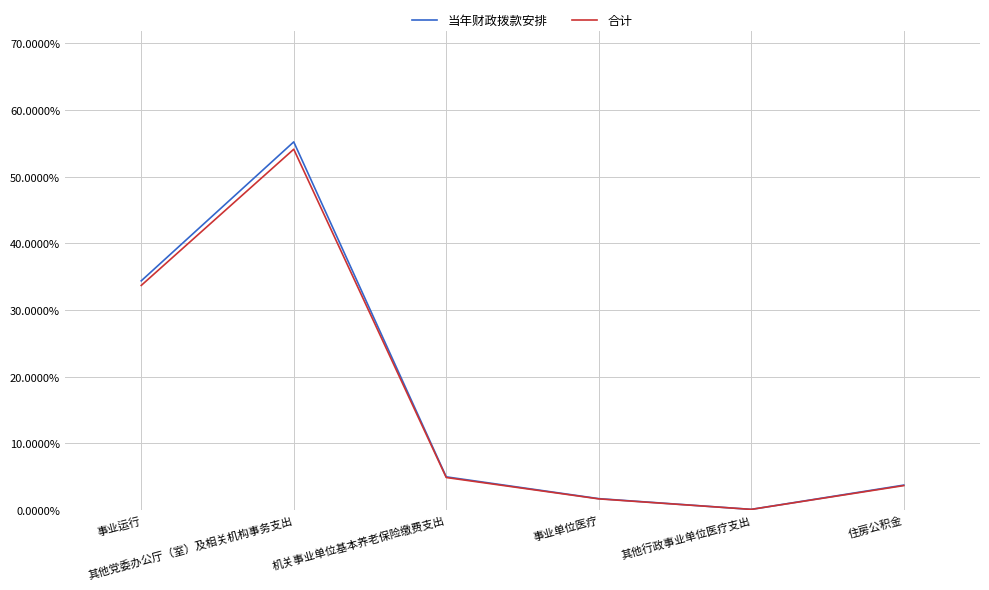

Where is the first local maximum for 当年财政拨款安排?

其他党委办公厅（室）及相关机构事务支出